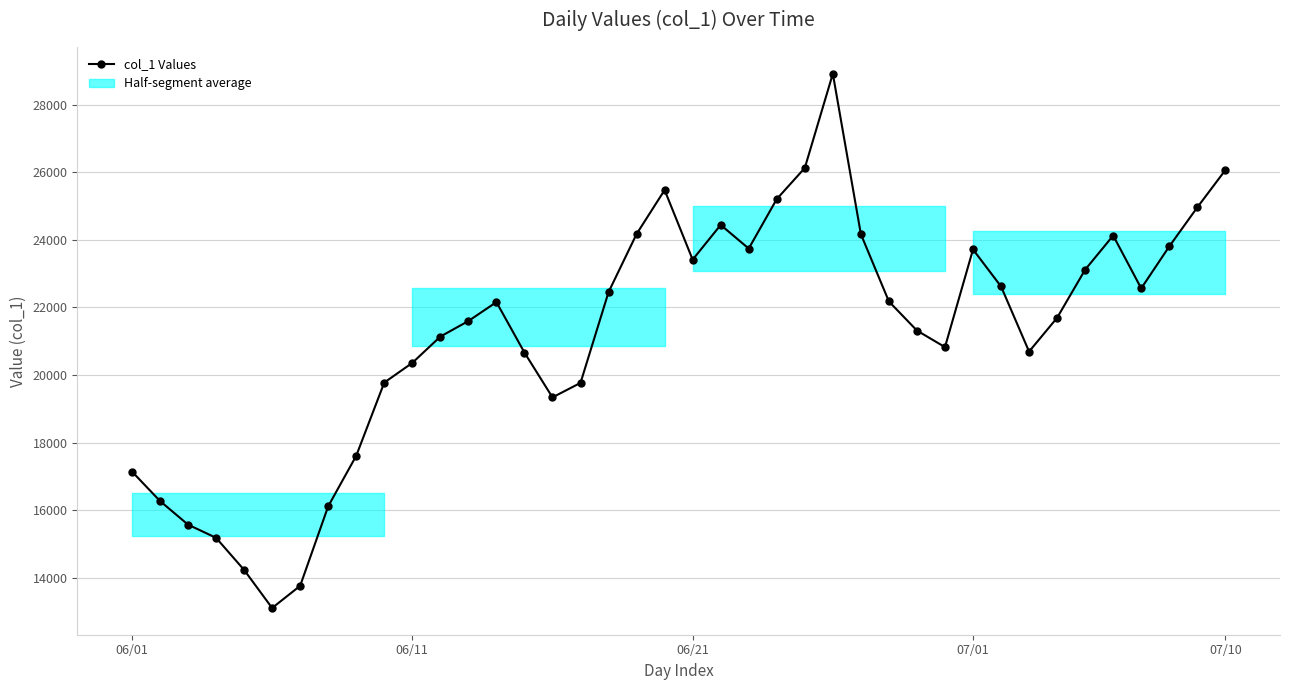

Reading left to right, what are all the values shown in this chart?

17141	16269	15569	15179	14229	13101	13758	16112	17607	19774	20357	21135	21596	22156	20663	19336	19765	22452	24172	25473	23413	24441	23741	25206	26127	28917	24168	22175	21314	20824	23714	22619	20692	21692	23116	24126	22562	23804	24960	26063